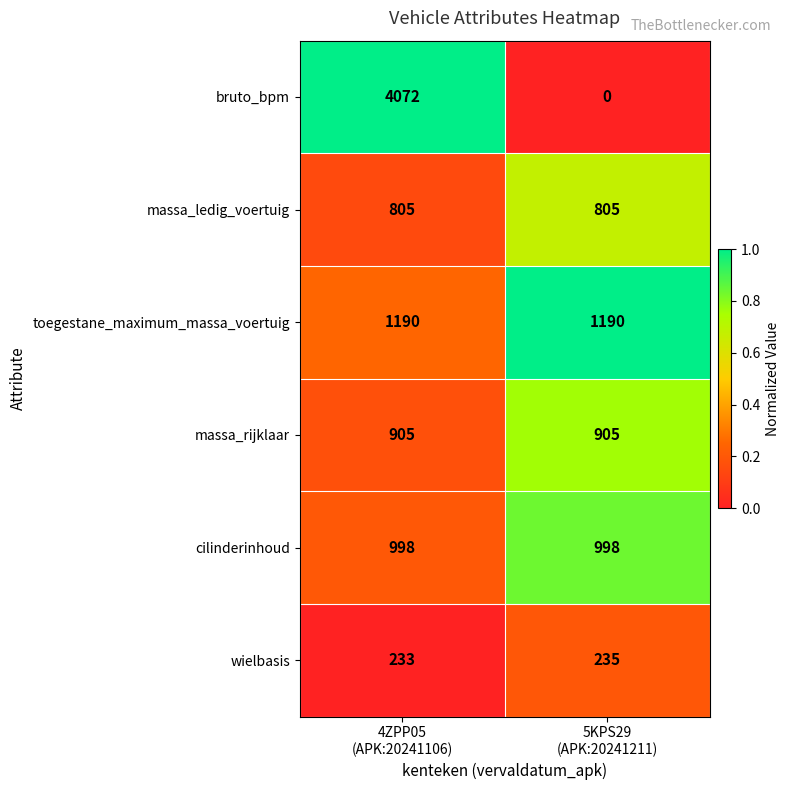

Which series has the widest spread of values?

bruto_bpm